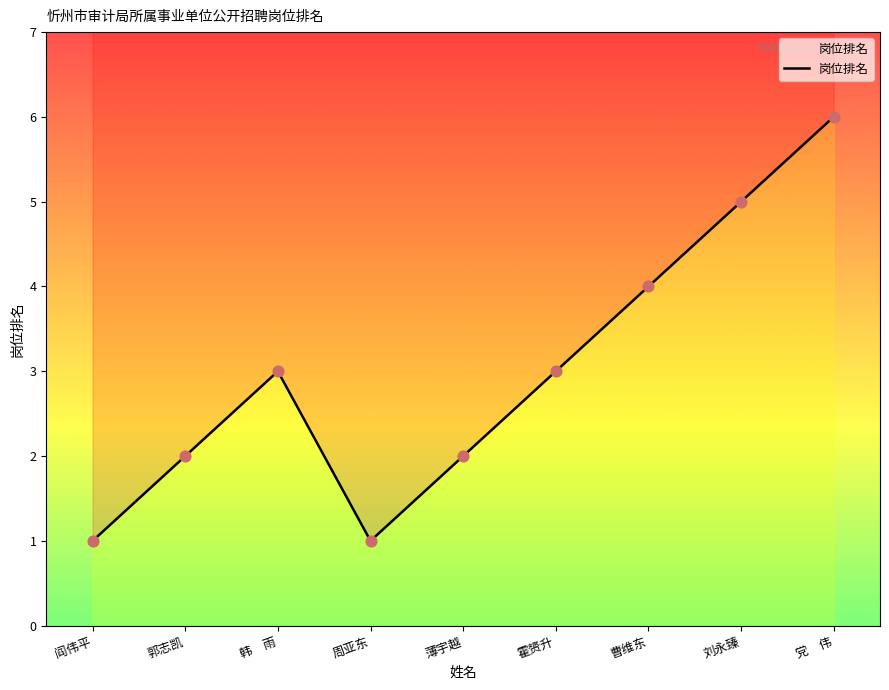

Which has a higher value, 刘永臻 or 曹维东?

刘永臻